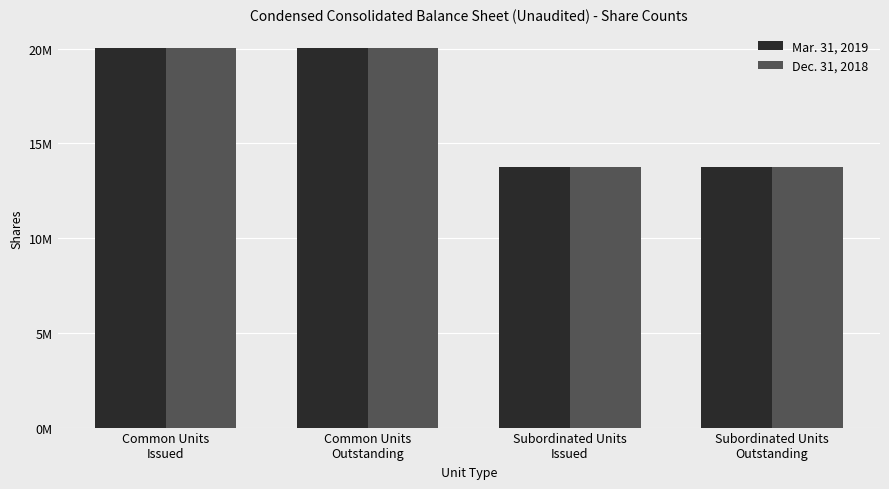

At which category is the sum across all series the highest?

Common Units
Issued